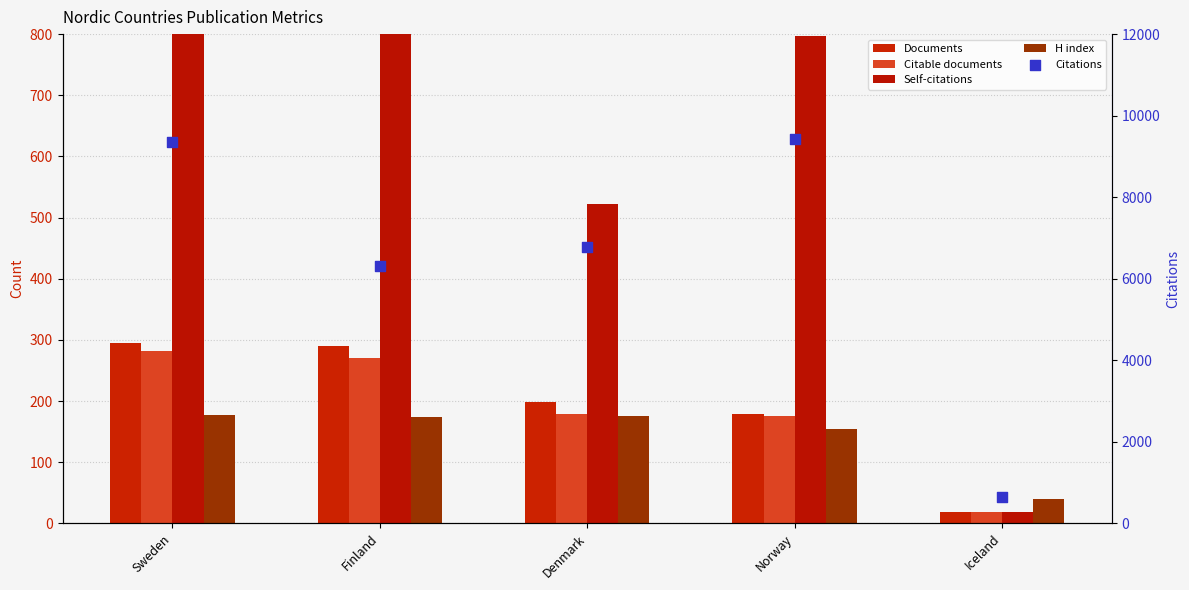

What are all the series names shown in the legend?

Documents, Citable documents, Self-citations, H index, Citations